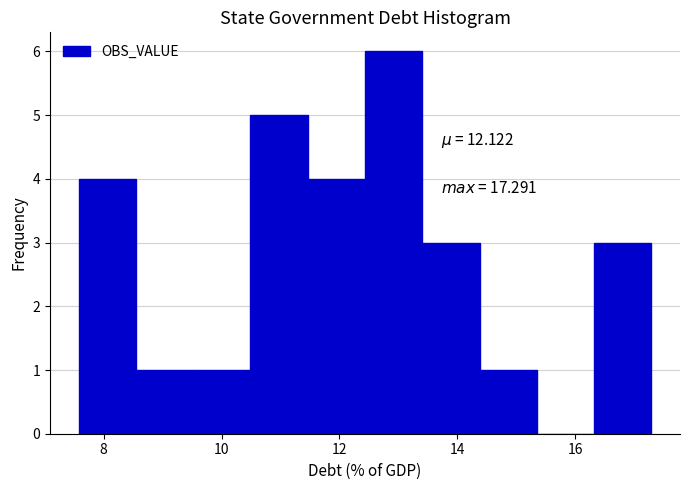

Which range on the x-axis has the tallest bar?

12.4 to 13.4